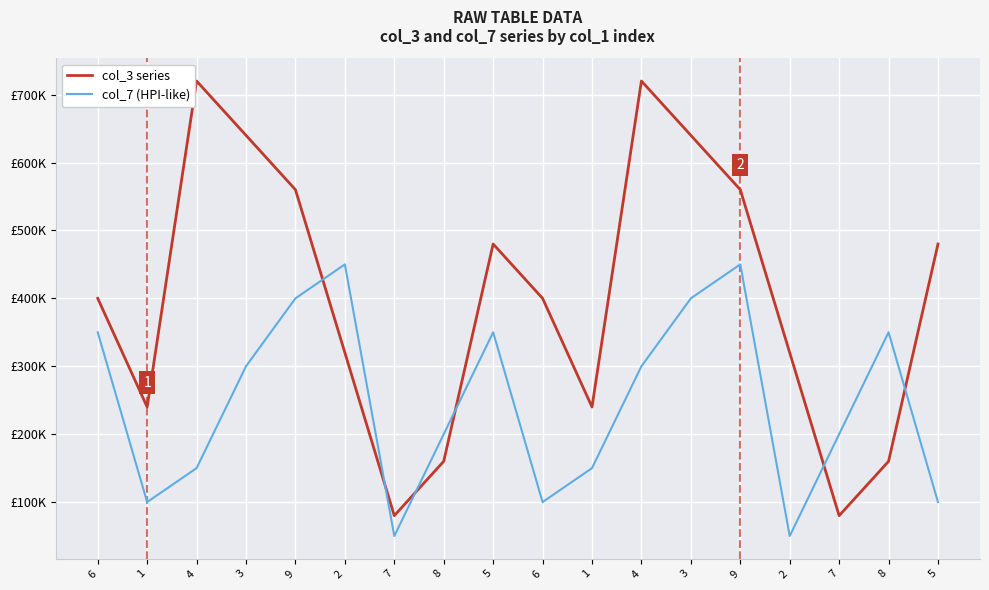

What is the average value of the col_3 series series?

400000